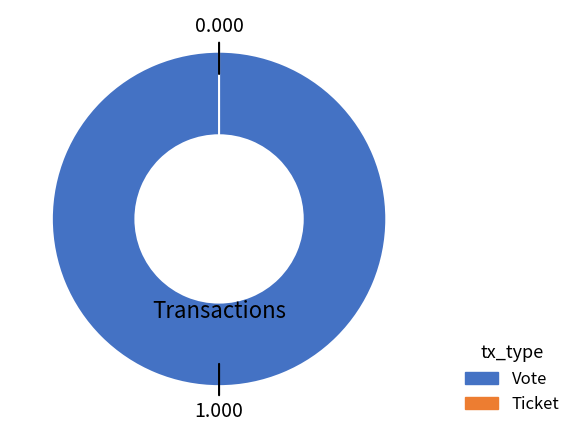

To the nearest percent, what is the difference between the largest and smallest slice percentages?

100%